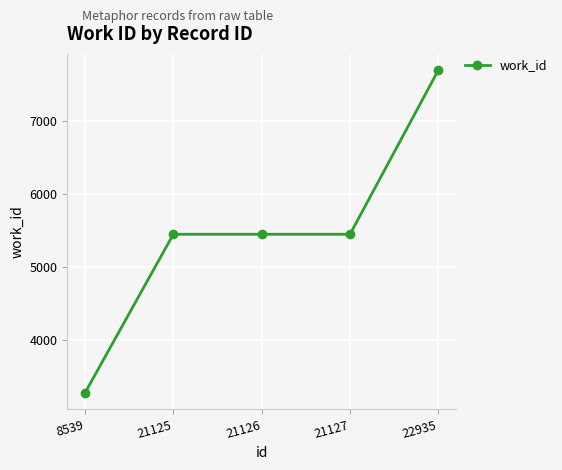

How many distinct data groups are displayed?

1